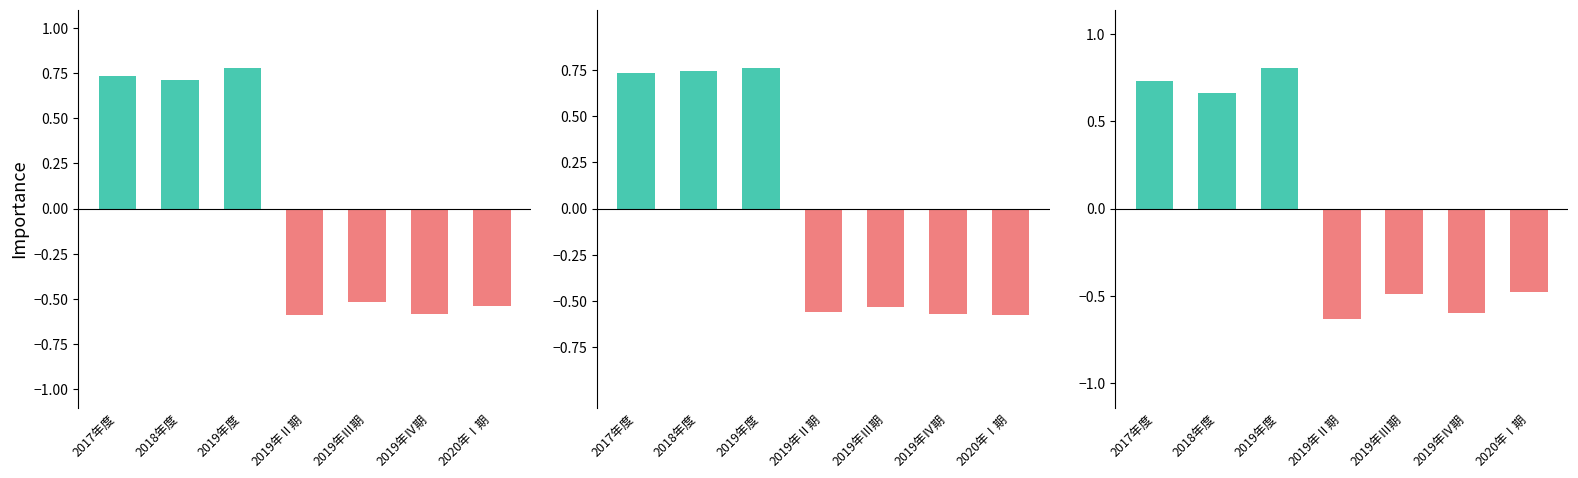

At how many categories does at least one series exceed 0?

3